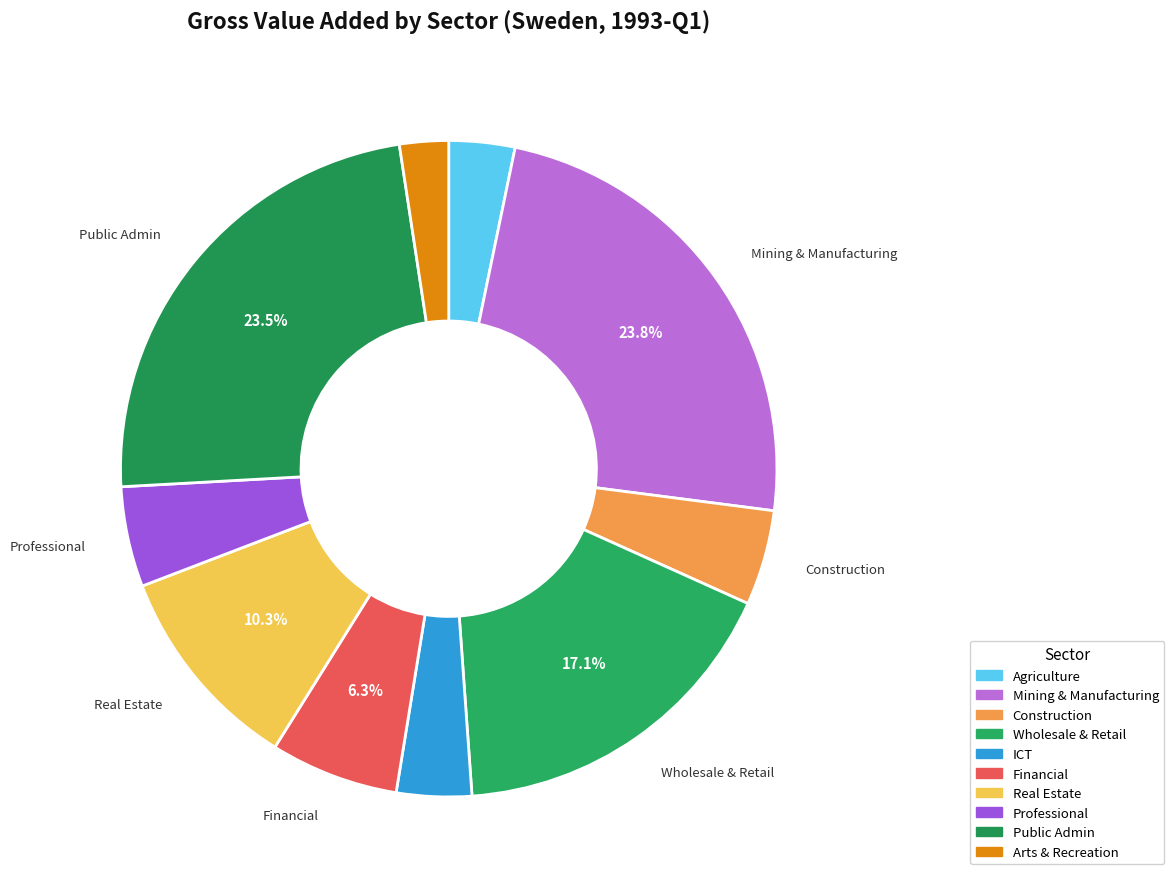

How many slices are in this pie chart?

10